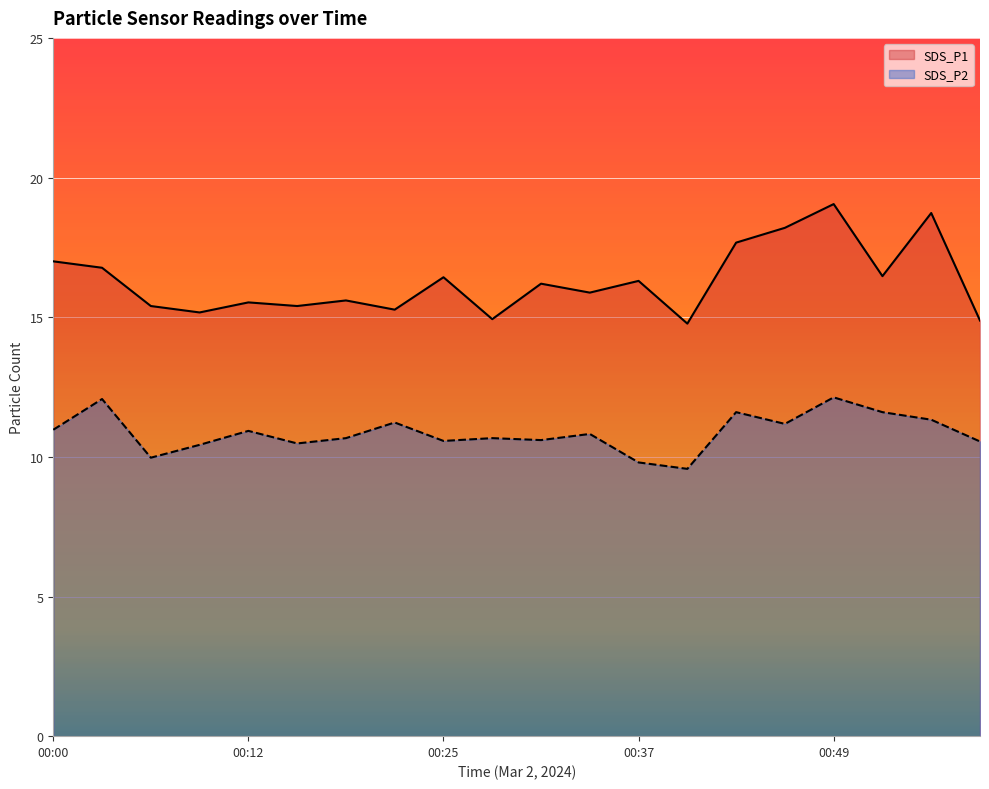

Reading left to right, extract all data points from this chart.

SDS_P1: 00:00=17.0	00:03=16.8	00:06=15.4	00:09=15.2	00:12=15.5	00:15=15.4	00:19=15.6	00:22=15.3	00:25=16.4	00:28=14.9	00:31=16.2	00:34=15.9	00:37=16.3	00:40=14.8	00:43=17.7	00:46=18.2	00:49=19.1	00:52=16.5	00:55=18.7	00:58=14.9
SDS_P2: 00:00=11.0	00:03=12.1	00:06=10.0	00:09=10.4	00:12=10.9	00:15=10.5	00:19=10.7	00:22=11.2	00:25=10.6	00:28=10.7	00:31=10.6	00:34=10.8	00:37=9.8	00:40=9.6	00:43=11.6	00:46=11.2	00:49=12.1	00:52=11.6	00:55=11.3	00:58=10.6